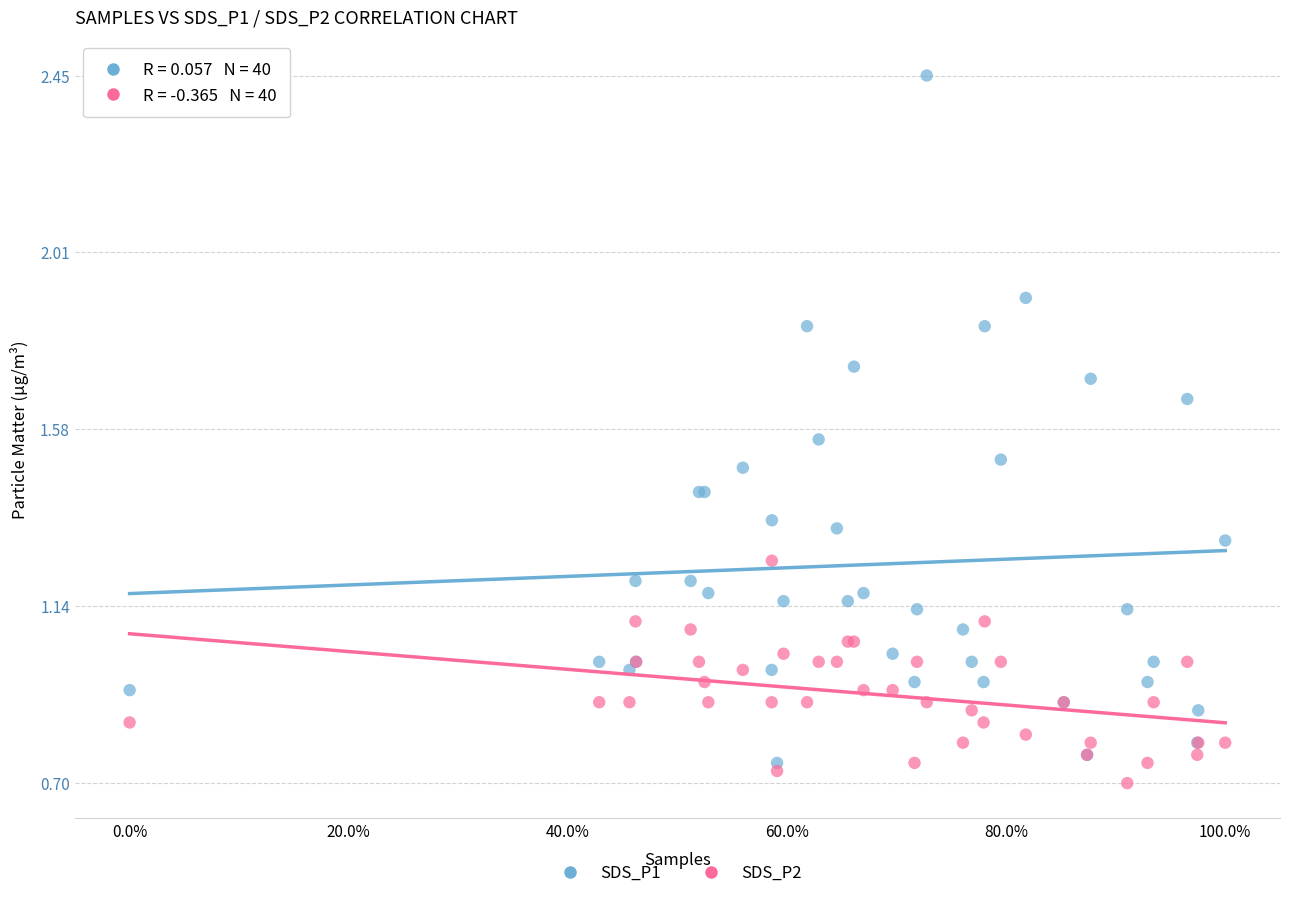

What are all the series names shown in the legend?

SDS_P1, SDS_P2